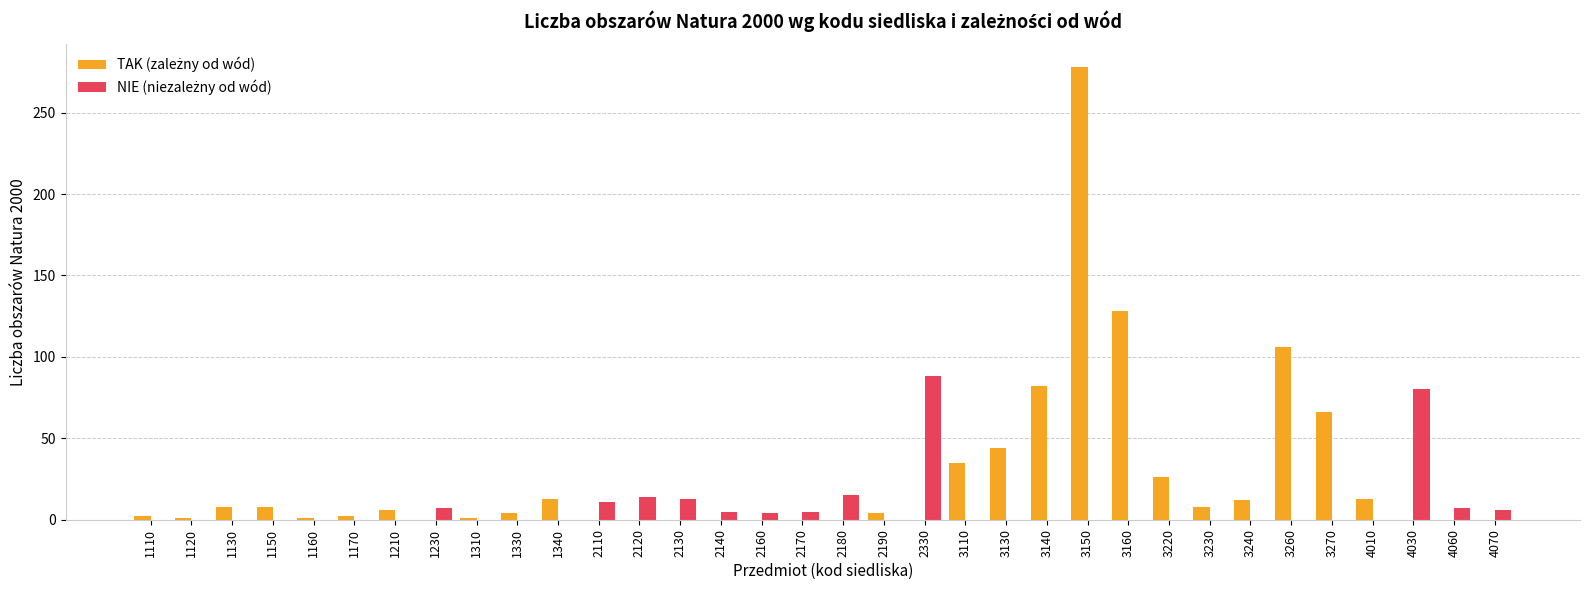

At which category is the sum across all series the highest?

3150